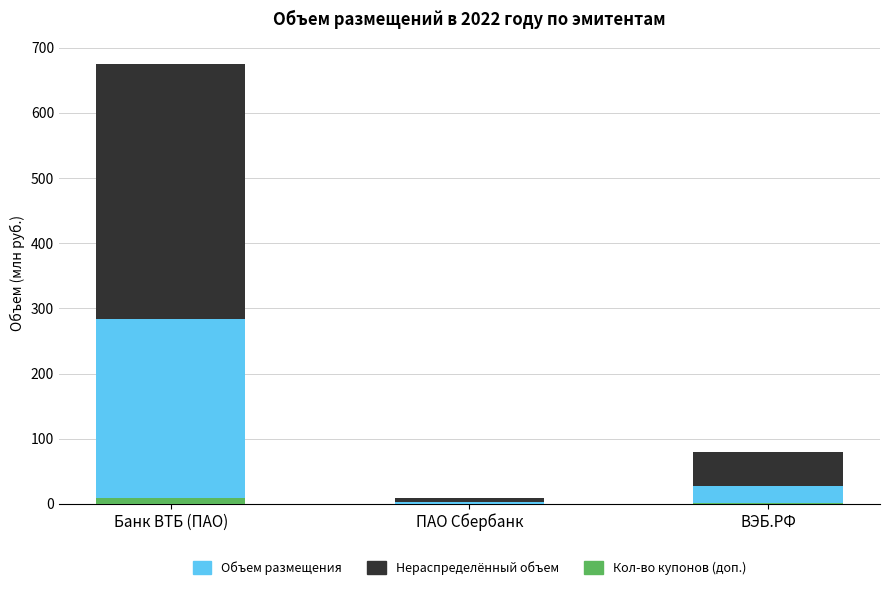

Reading right to left, list all the values displayed in this chart.

Объем размещения: 27.2	3.0	283.5
Нераспределённый объем: 52.8	6.0	391.8
Кол-во купонов (доп.): 0.8	0.1	8.5